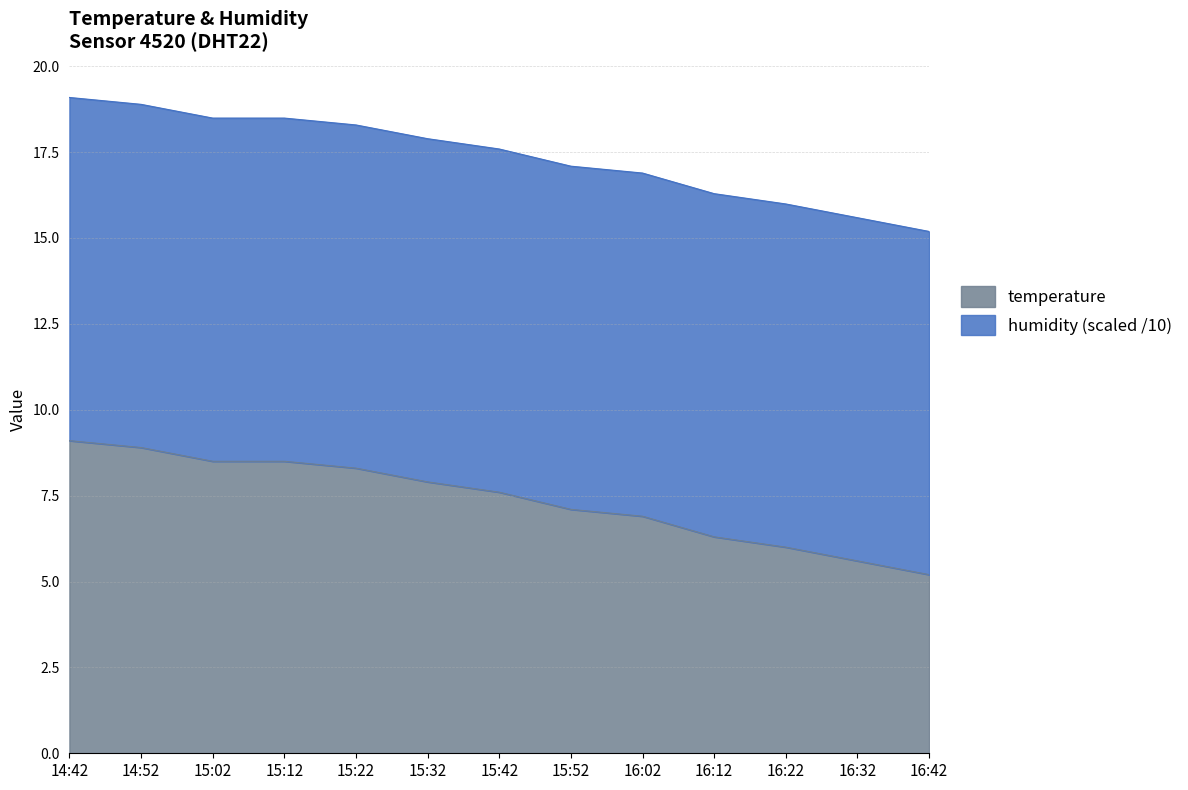

Rank the categories by value from highest to lowest.

14:42, 14:52, 15:02, 15:12, 15:22, 15:32, 15:42, 15:52, 16:02, 16:12, 16:22, 16:32, 16:42